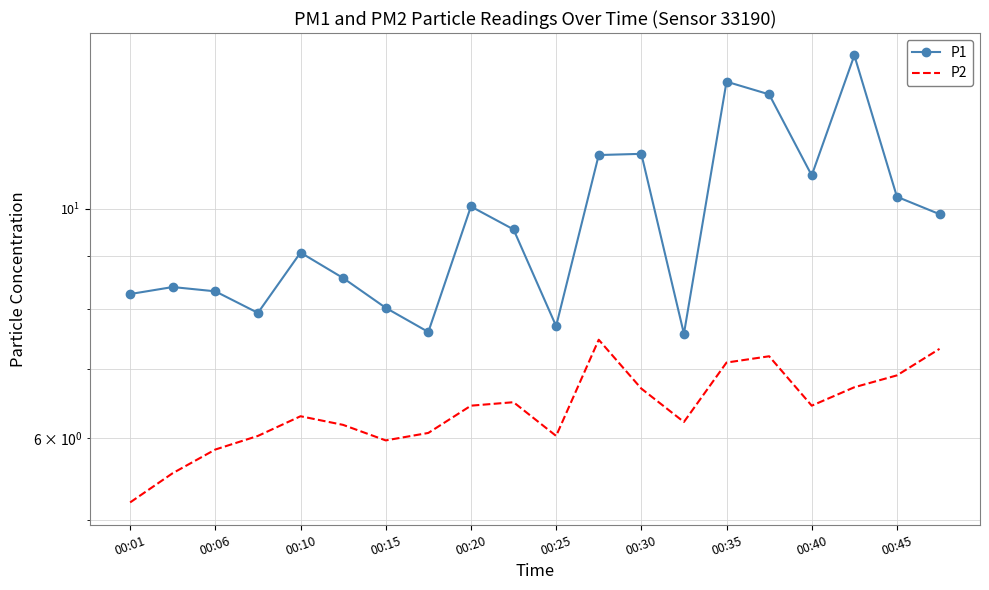

Reading right to left, extract all data points from this chart.

P1: 9.9	10.3	14.1	10.8	12.9	13.3	7.6	11.3	11.3	7.7	9.6	10.1	7.6	8.0	8.6	9.1	7.9	8.3	8.4	8.3
P2: 7.3	6.9	6.7	6.5	7.2	7.1	6.2	6.7	7.5	6.0	6.5	6.5	6.1	6.0	6.2	6.3	6.0	5.8	5.5	5.2